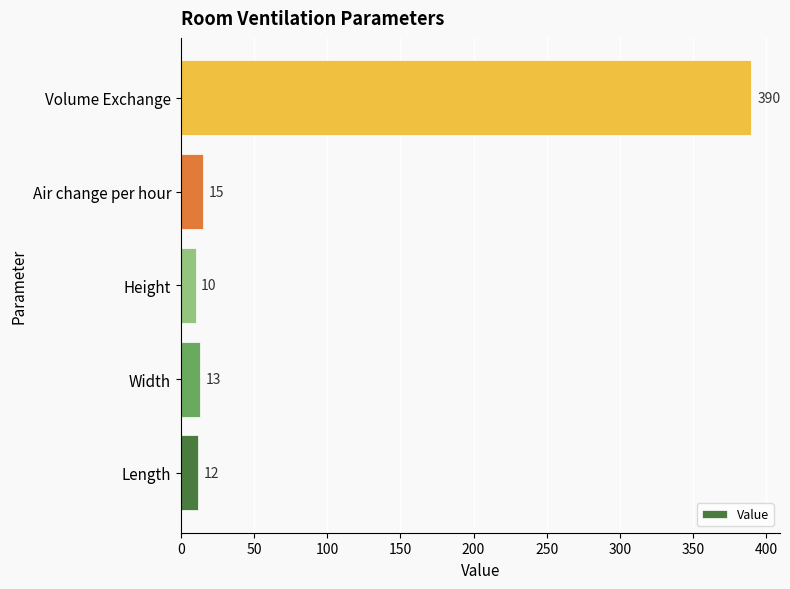

At which label is the value closest to 200?

Air change per hour